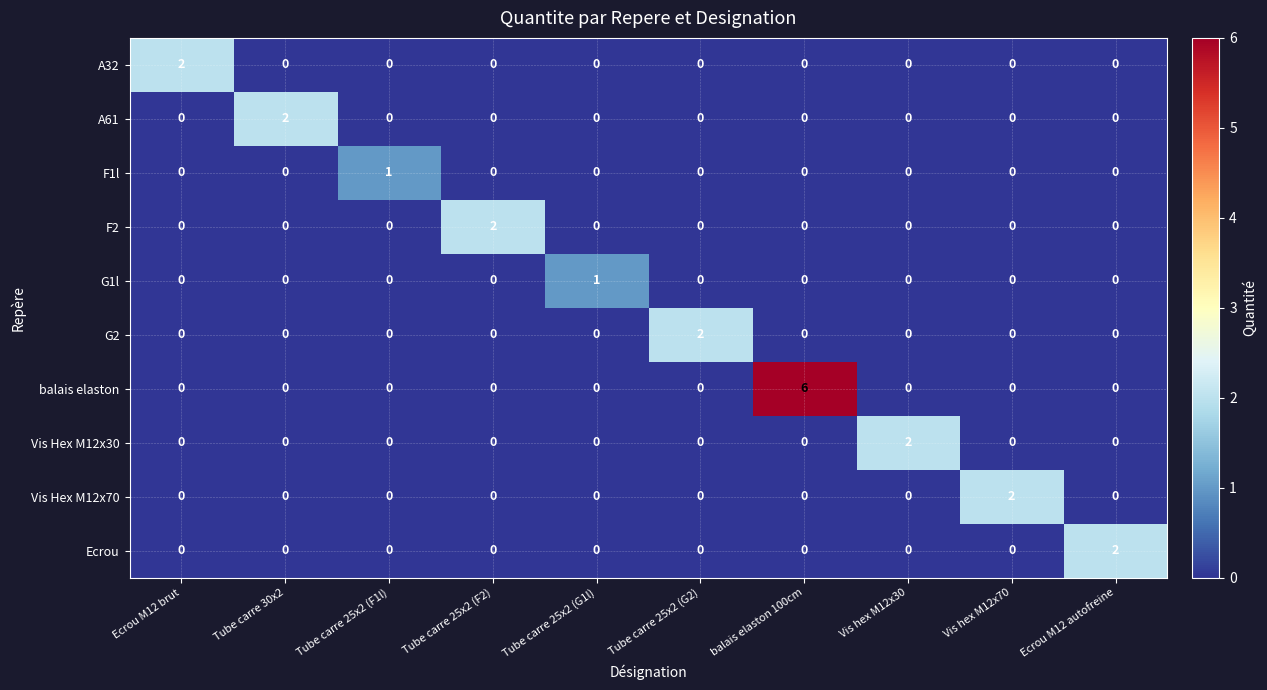

What is the spread (max minus min) of values at Ecrou M12 autofreine?

2